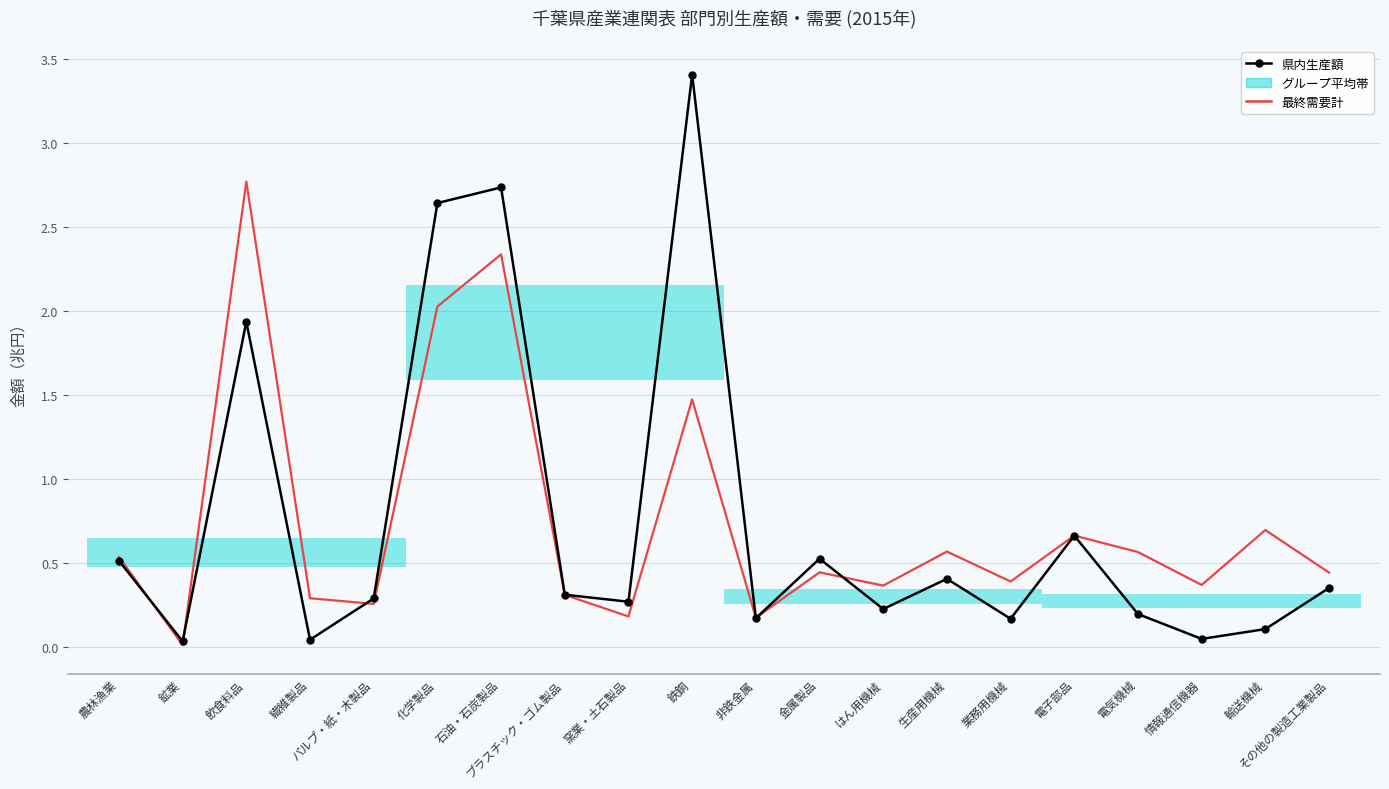

Is this an area chart (filled region under the line)?

No